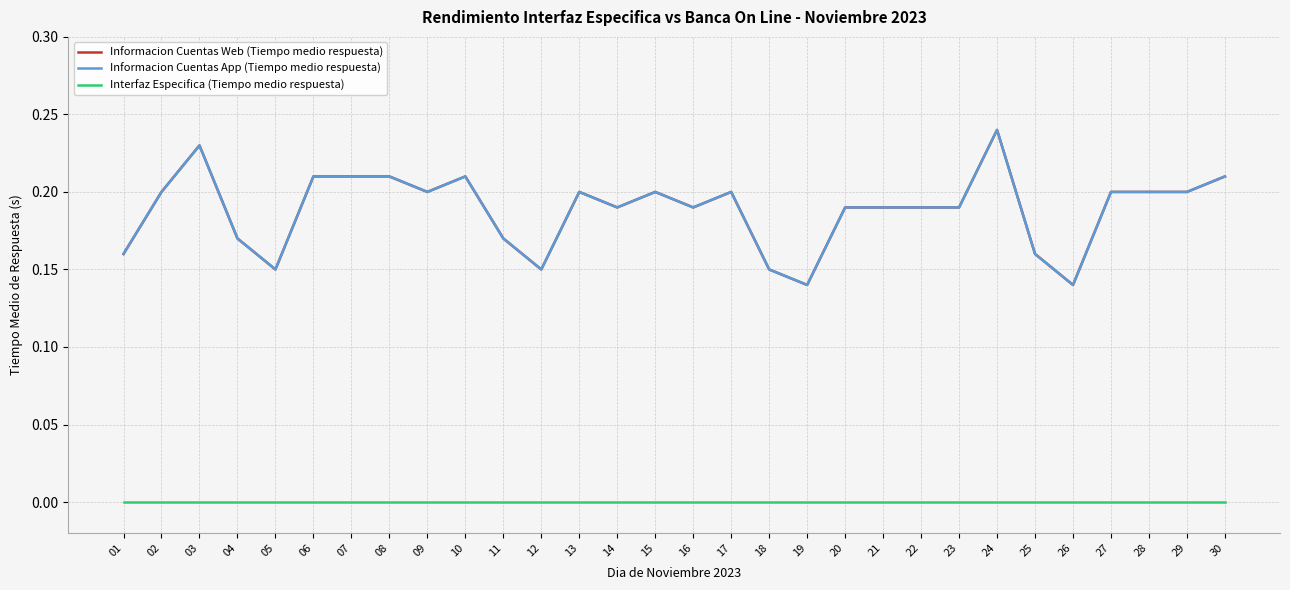

At which label does Informacion Cuentas App (Tiempo medio respuesta) reach its minimum?

19